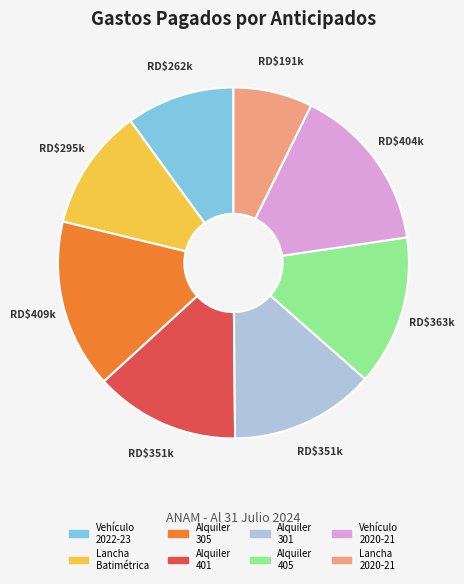

Does any single category account for the majority?

No